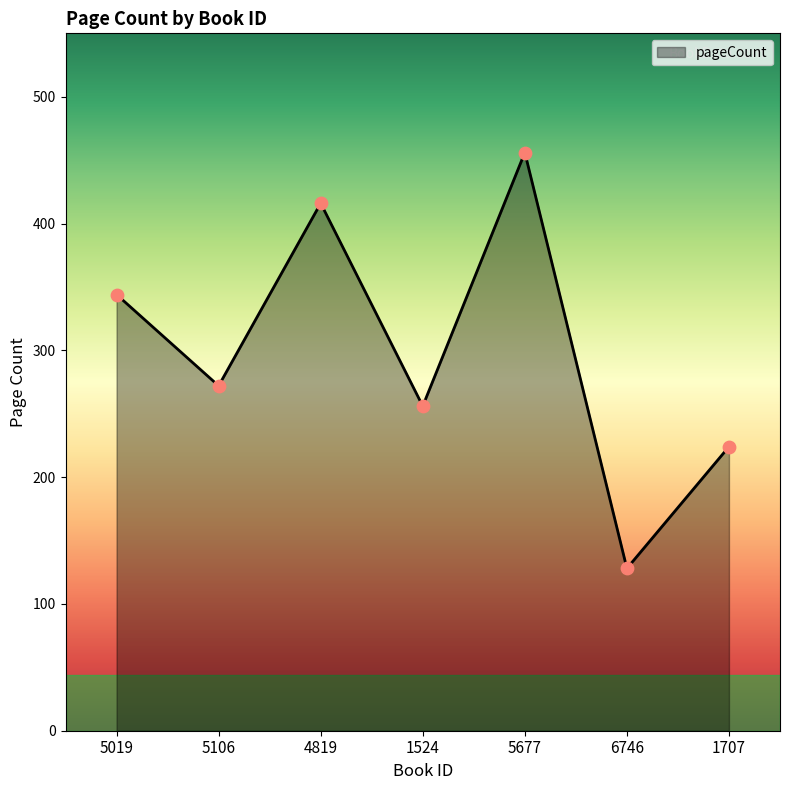

What is the change in value from 5677 to 6746?

-328